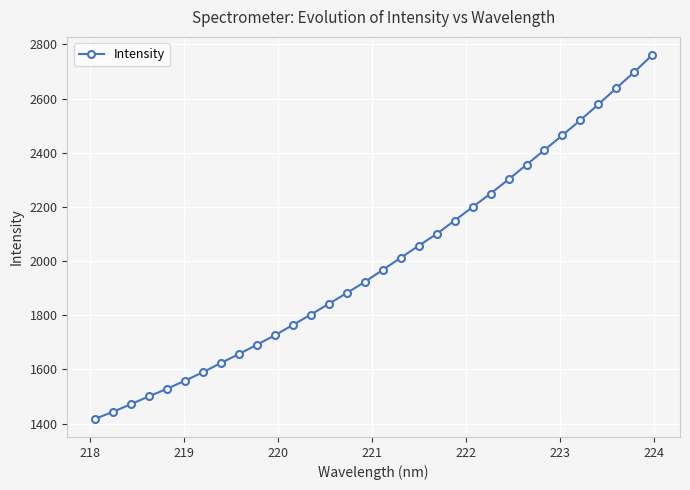

What is the minimum value shown in the chart?

1417.7